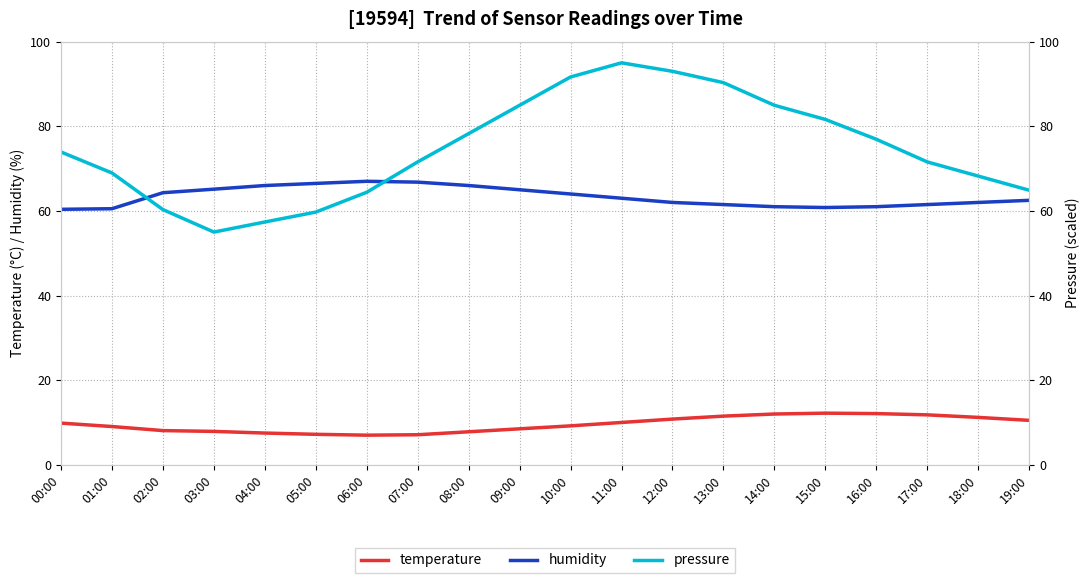

What is the sum of all temperature values?

191.3